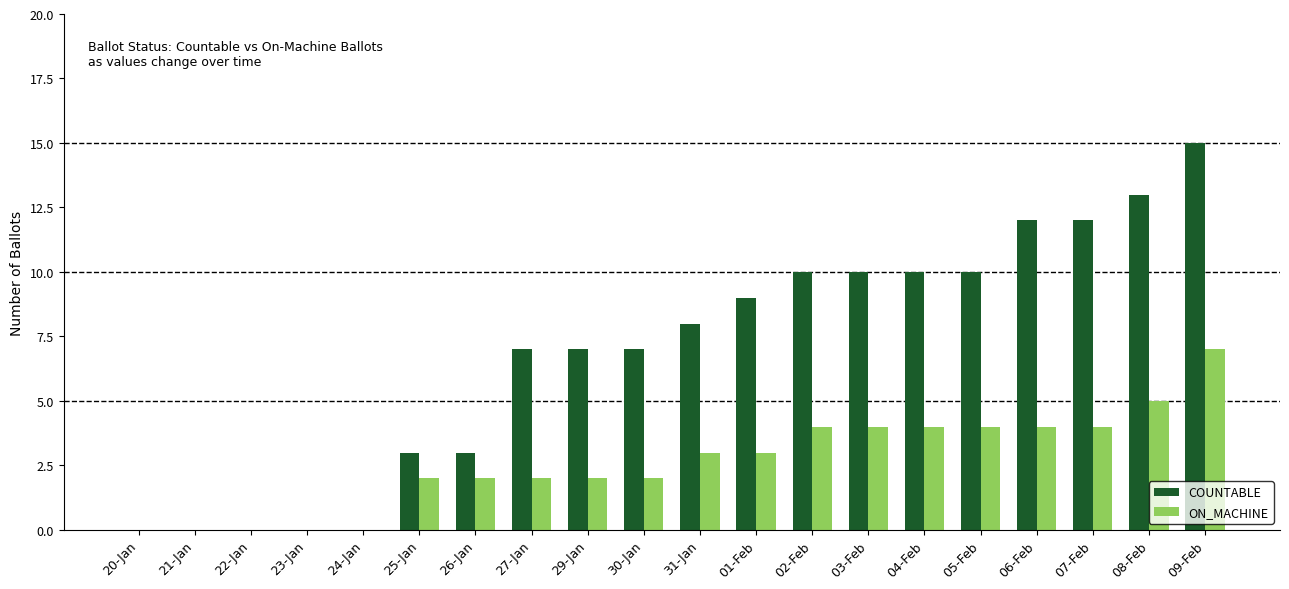

At which category is the sum across all series the highest?

09-Feb